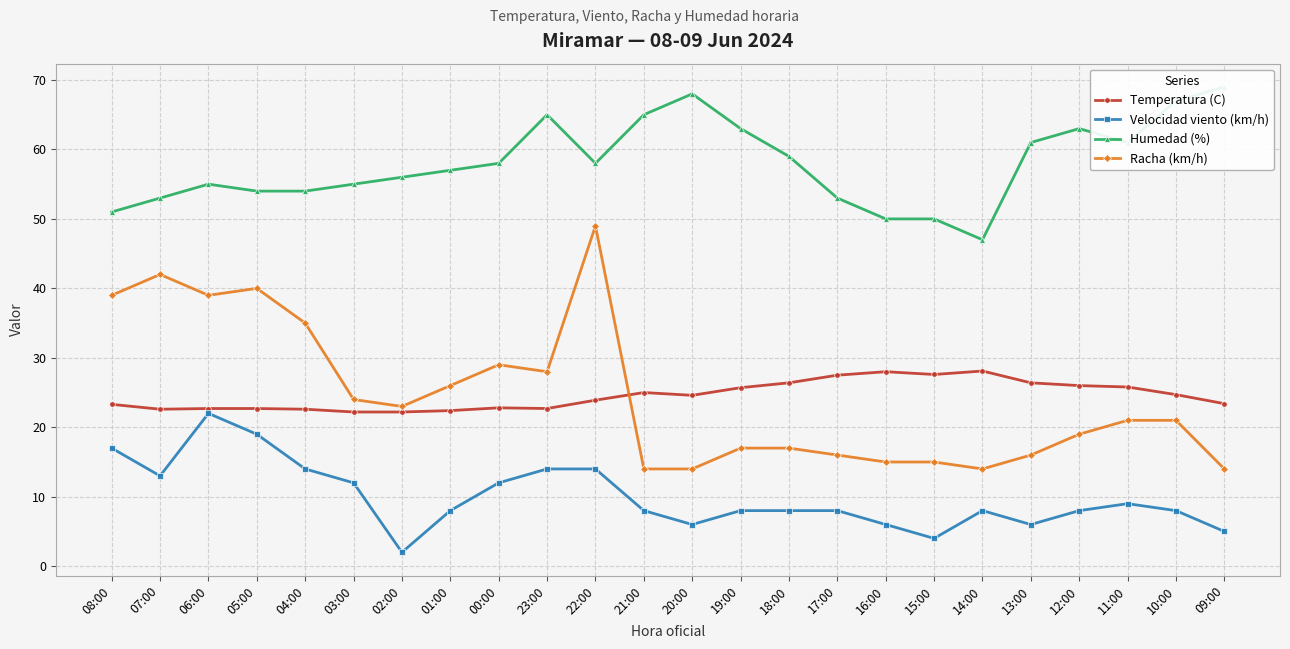

At which label is Humedad (%) closest to 58?

00:00